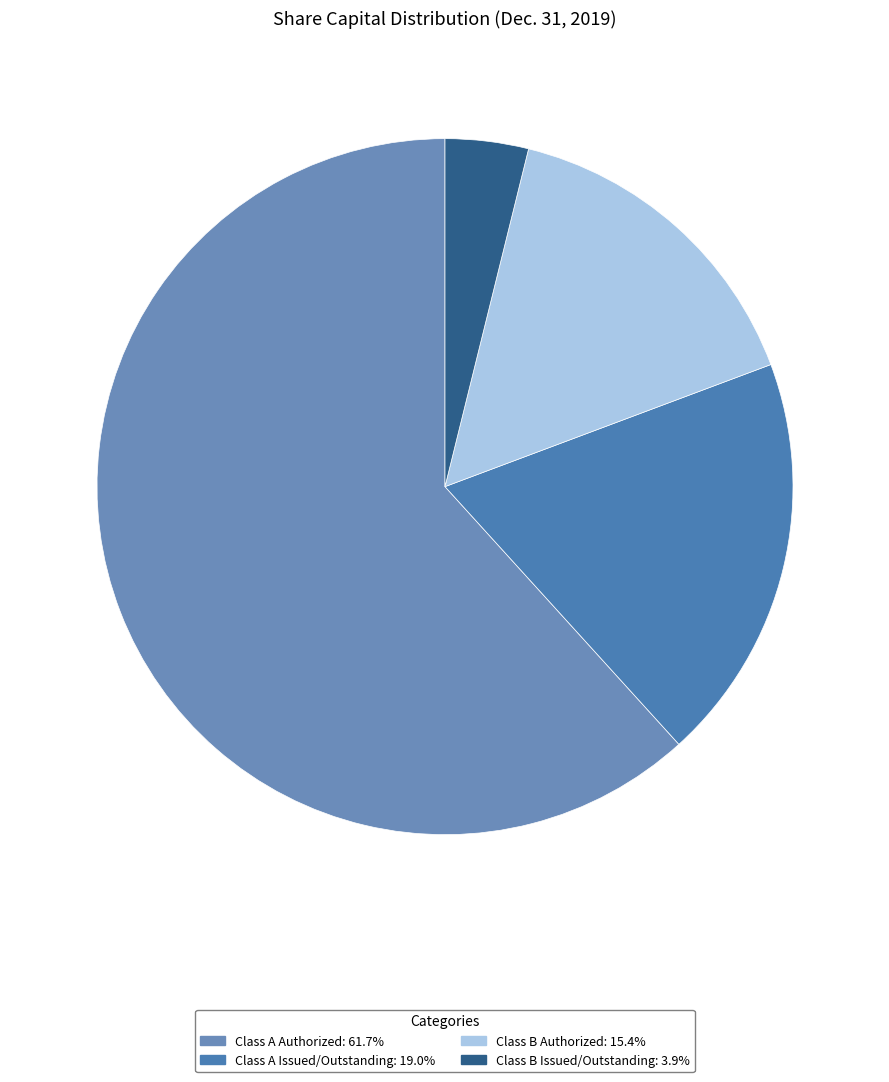

To the nearest percent, what percentage of the pie is Class B Authorized?

15%